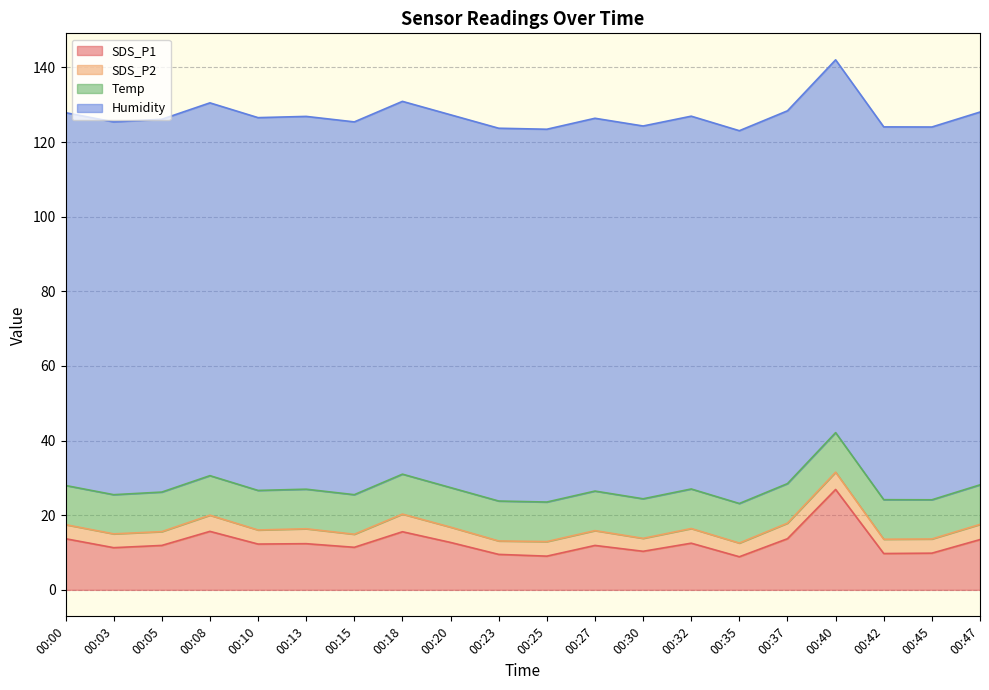

What are all the series names shown in the legend?

SDS_P1, SDS_P2, Temp, Humidity